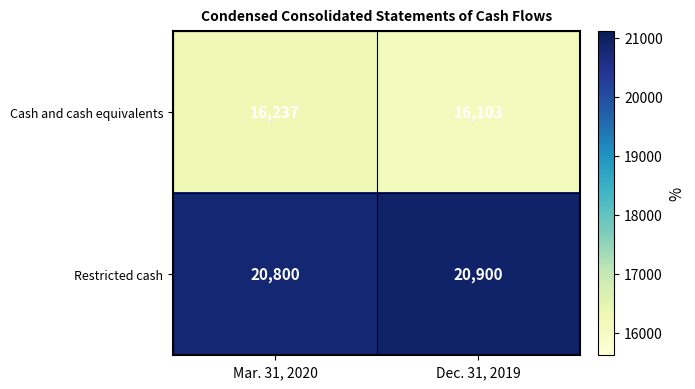

What is the spread (max minus min) of values at Dec. 31, 2019?

4797